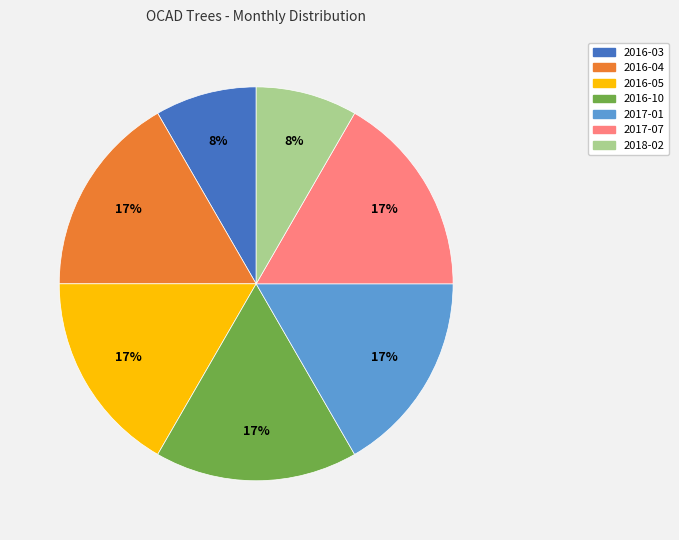

What percentage is the 2018-02 slice, to the nearest percent?

8%